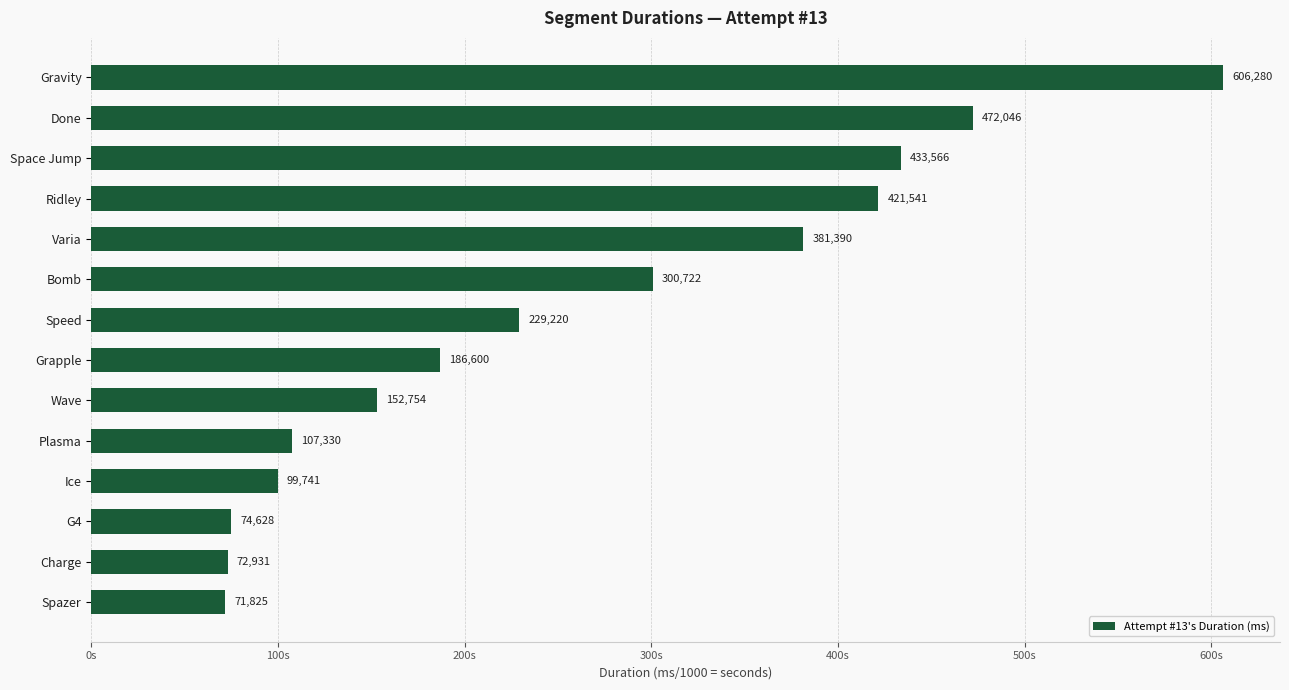

Which label corresponds to the smallest value in the chart?

Spazer